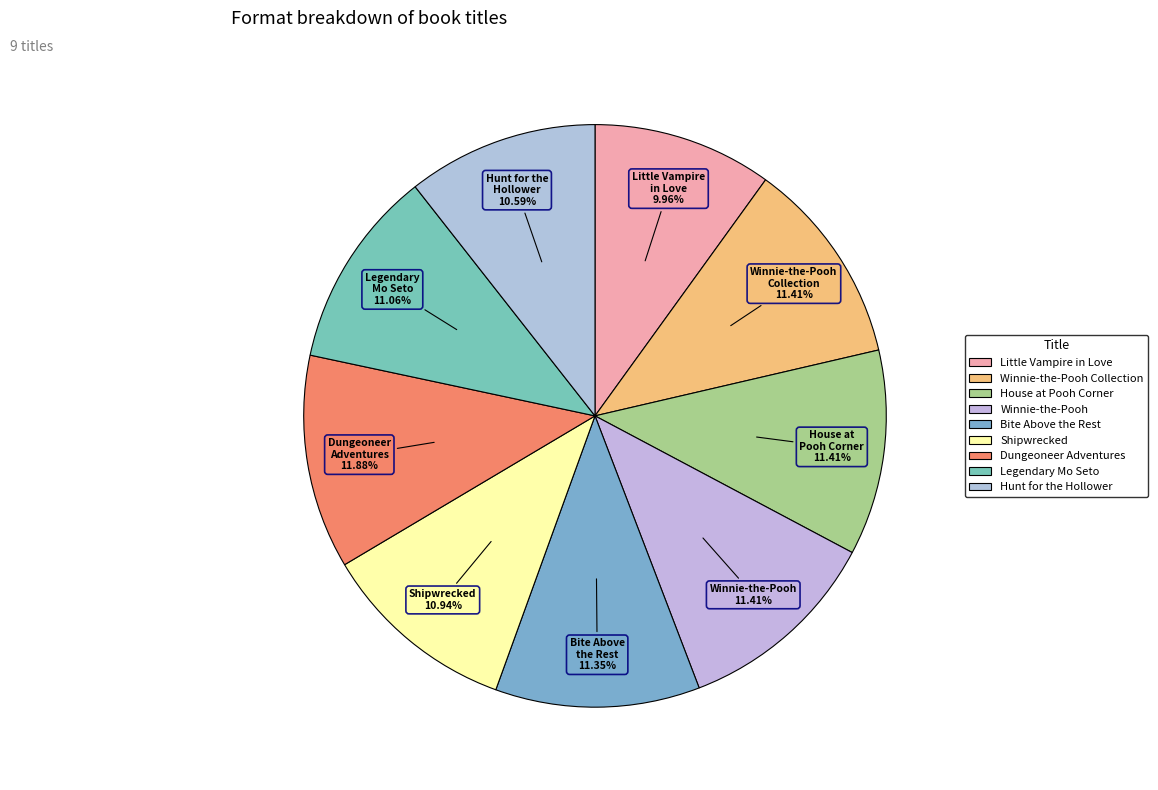

What is the smallest slice in the pie chart?

Little Vampire in Love